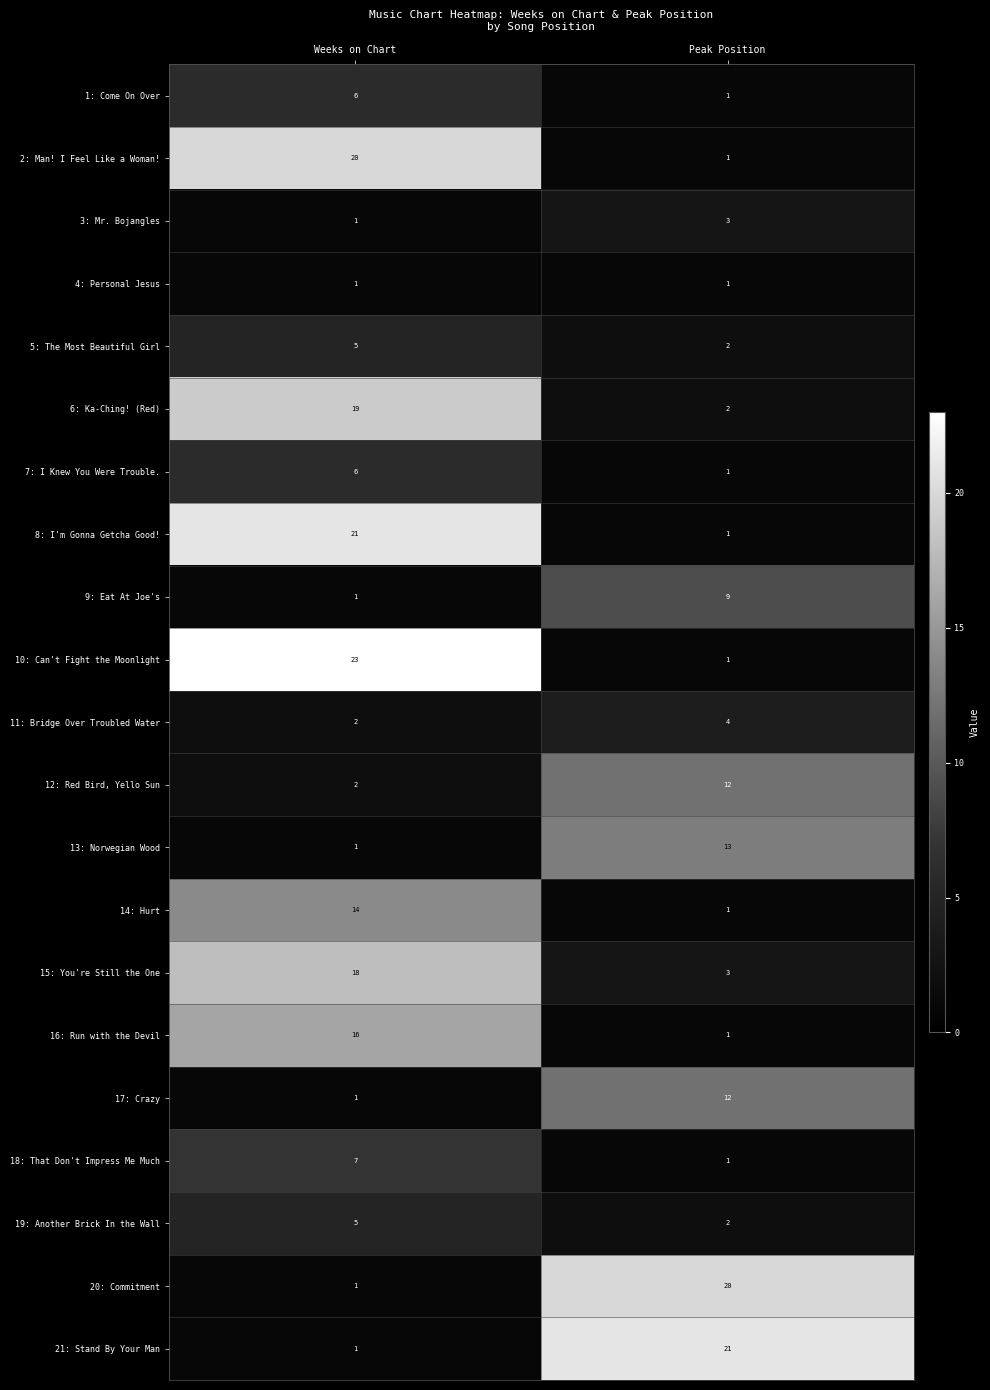

Which series has the largest total across all categories?

10: Can't Fight the Moonlight